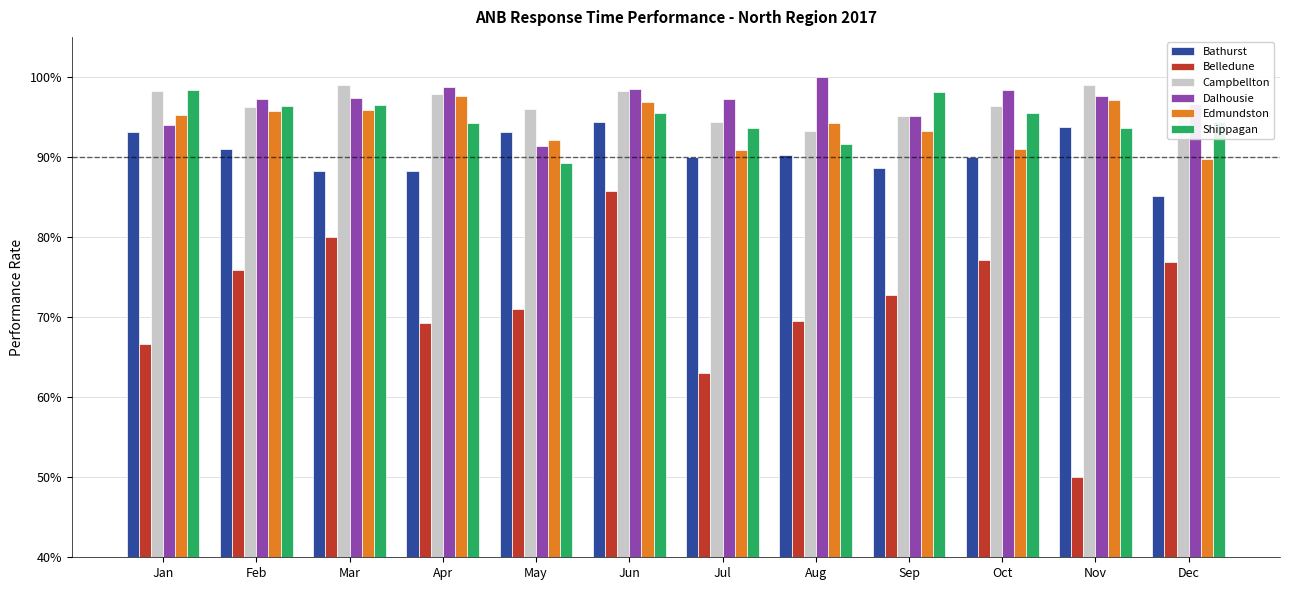

At which label does Campbellton reach its peak?

Mar